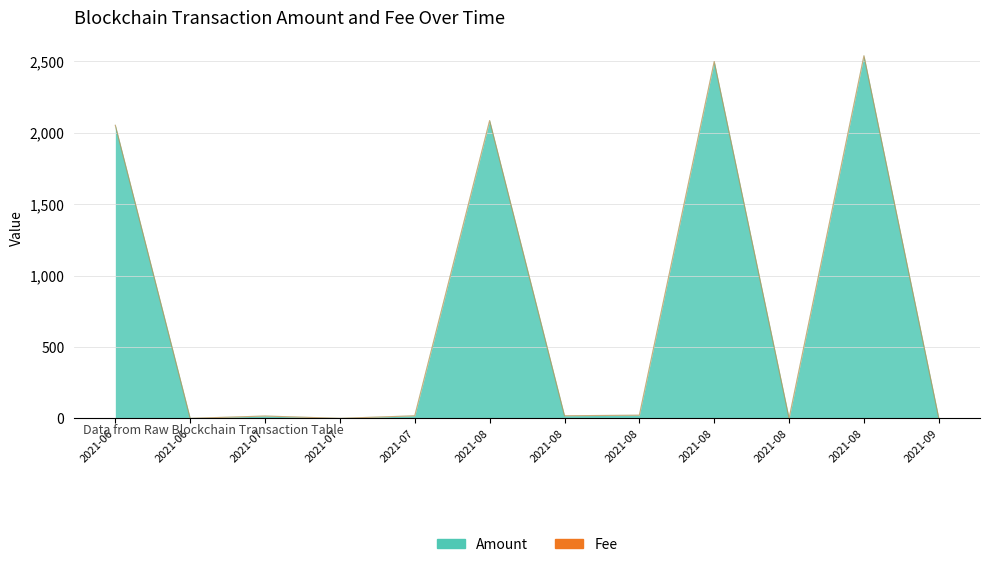

The chart shows a value of 22.1 at 2021-08. True or false?

True